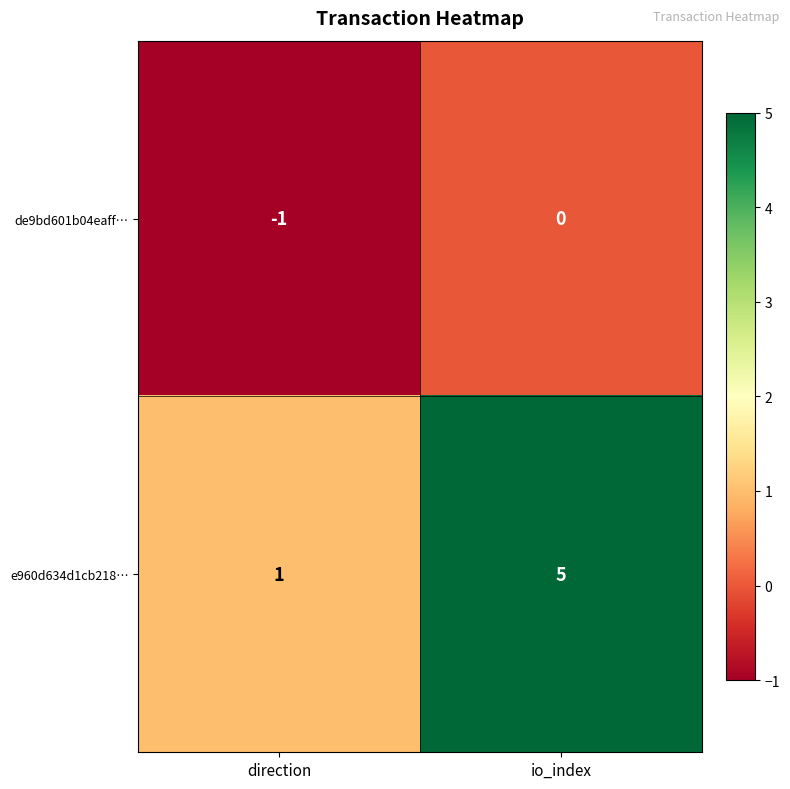

Reading left to right, transcribe all the data shown in this chart.

de9bd601b04eaff…: direction=-1	io_index=0
e960d634d1cb218…: direction=1	io_index=5